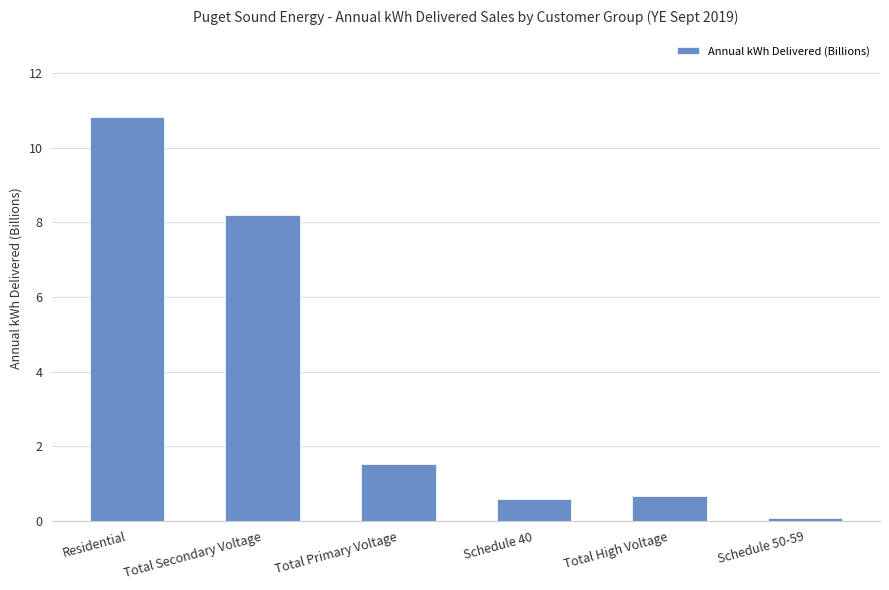

True or false: the data shows 0.6 at Schedule 40.

True